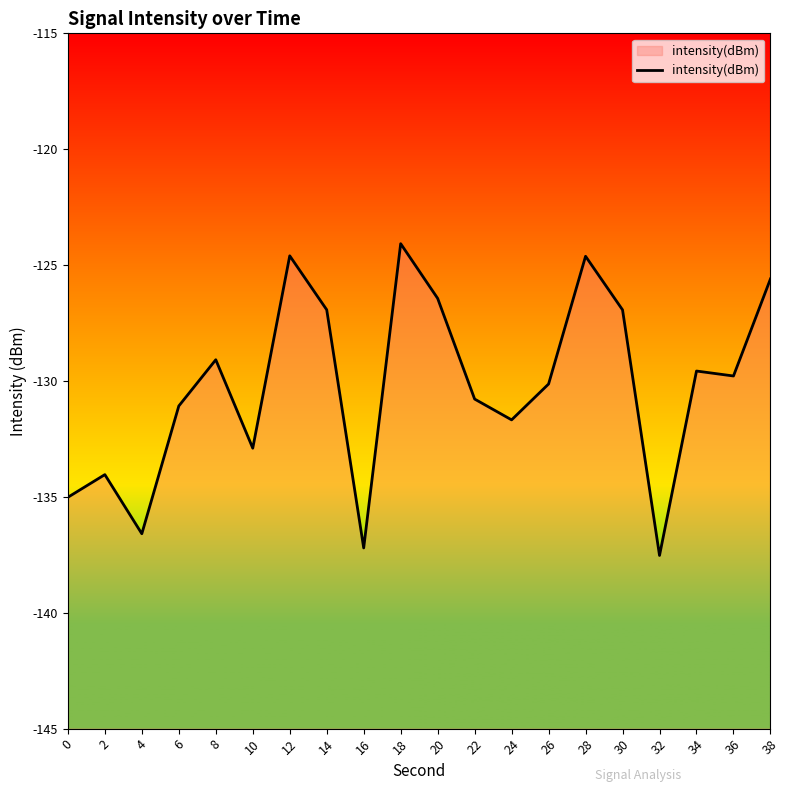

What is the difference between the maximum and second lowest values?

13.1